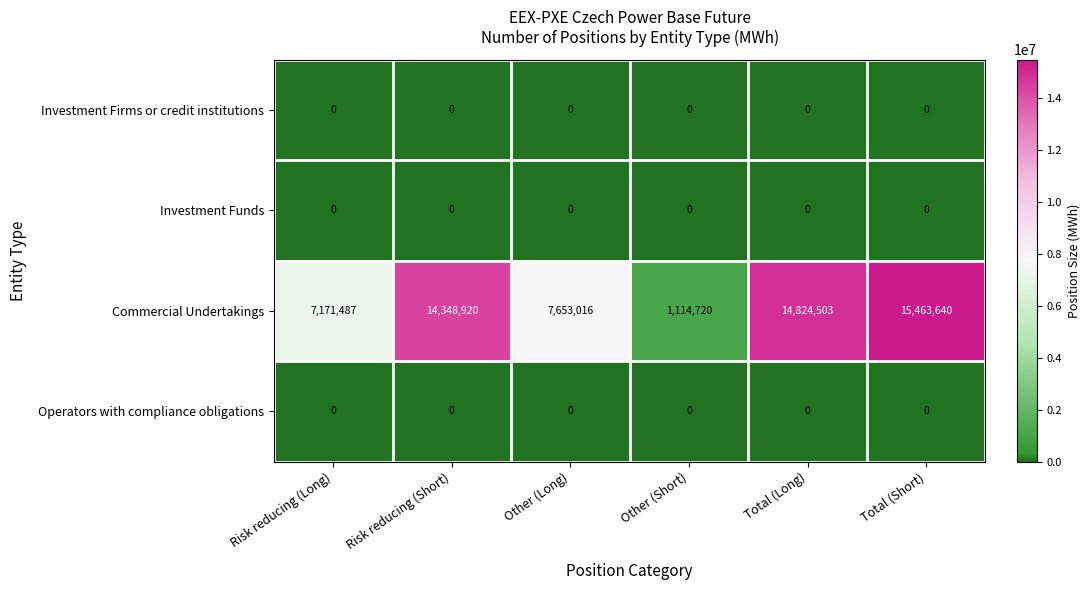

The value of Operators with compliance obligations at Other (Long) is 0. True or false?

True